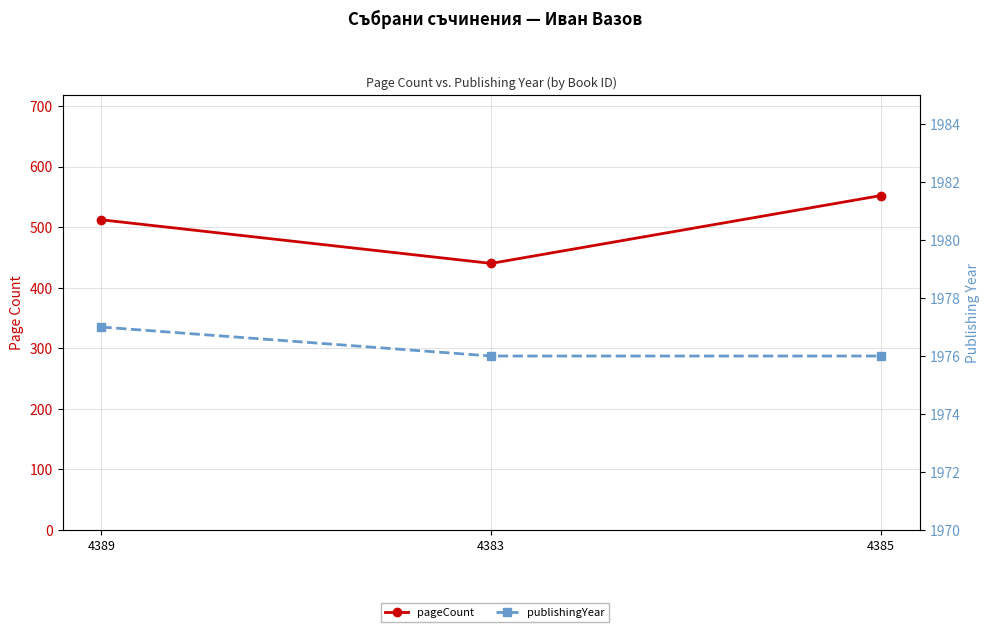

At which category is the sum across all series the highest?

4385